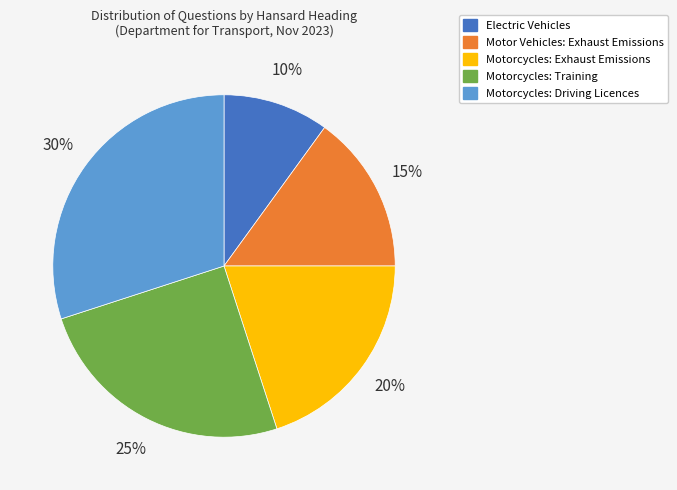

Is it true that Electric Vehicles is 10% of the pie?

True